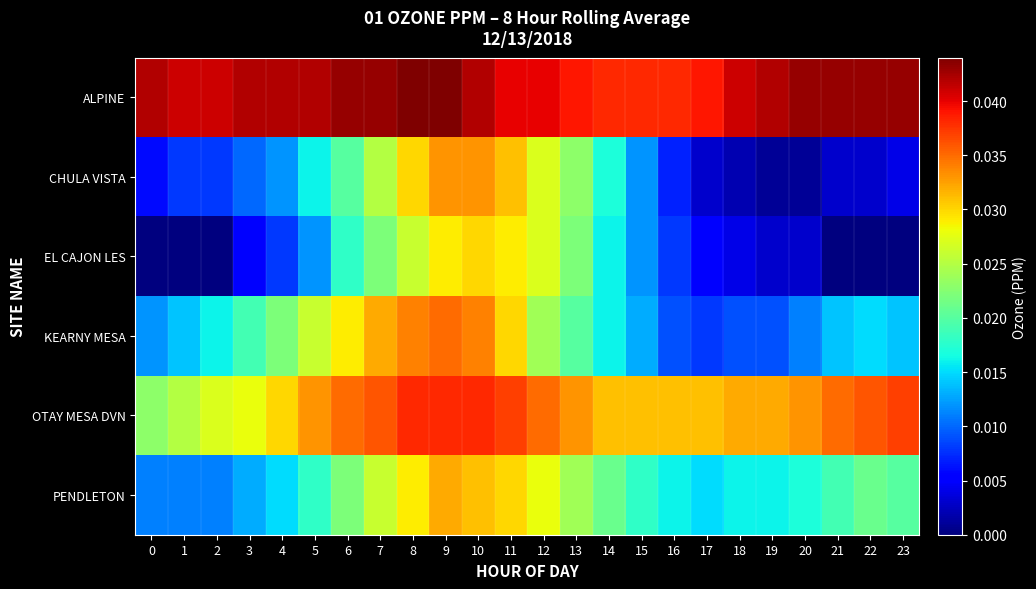

How many data points does each series have?

24